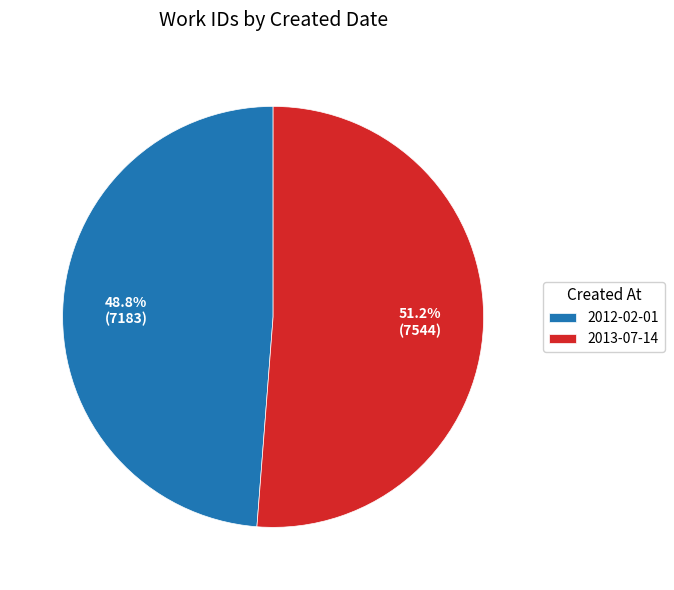

Which has a higher value, 2013-07-14 or 2012-02-01?

2013-07-14